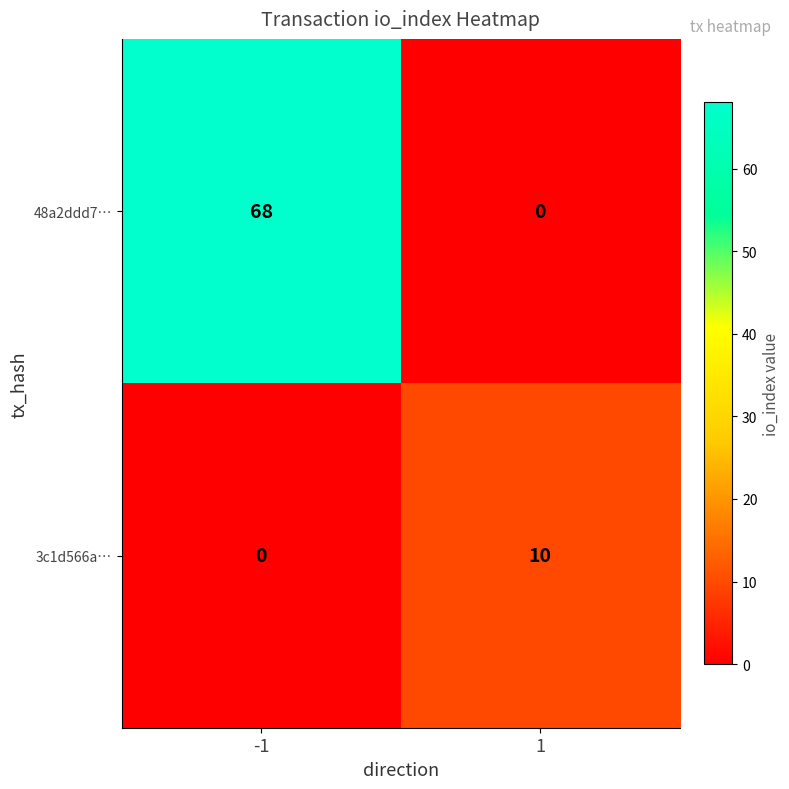

What is the greatest value displayed?

68